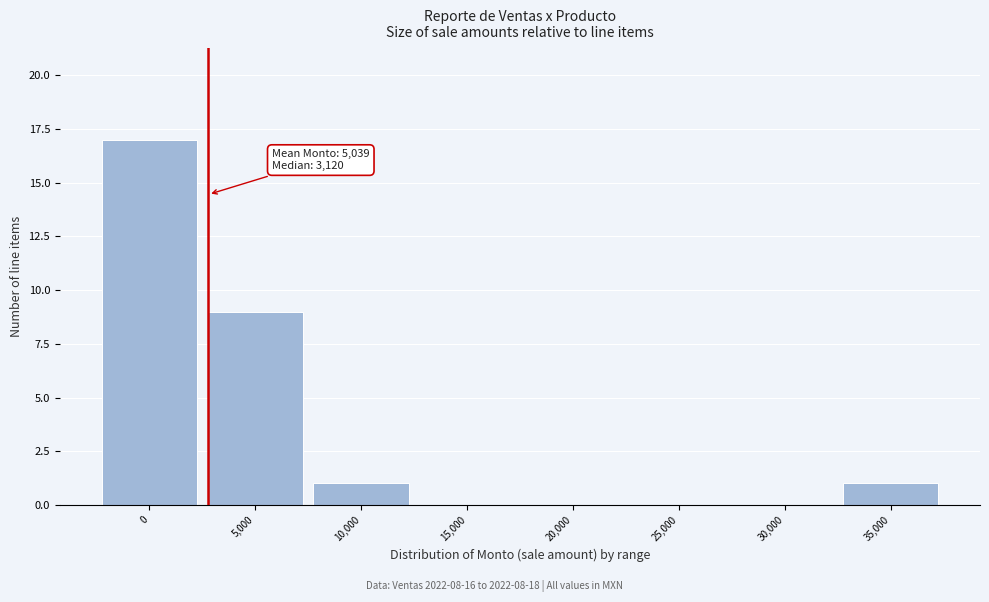

Reading left to right, what are all the values shown in this chart?

0=17	5,000=9	10,000=1	15,000=0	20,000=0	25,000=0	30,000=0	35,000=1